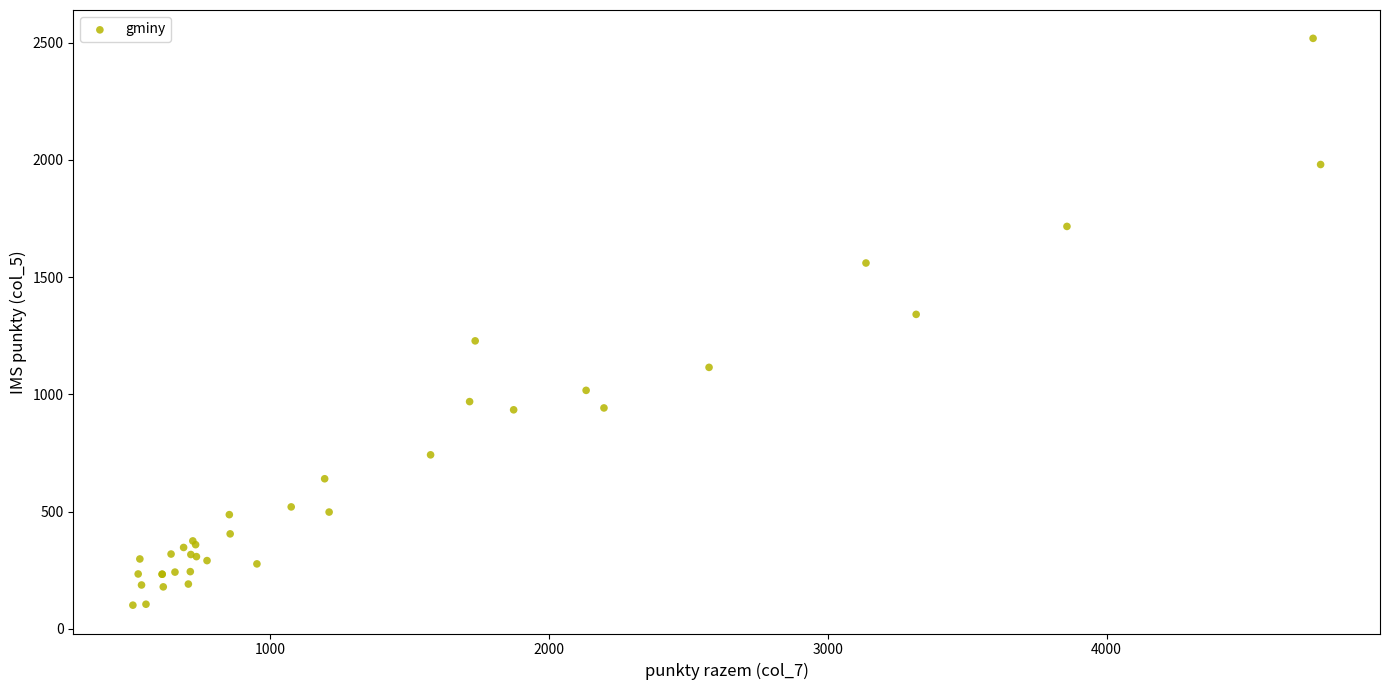

What Y value in the scatter plot is closest to 1309?

1341